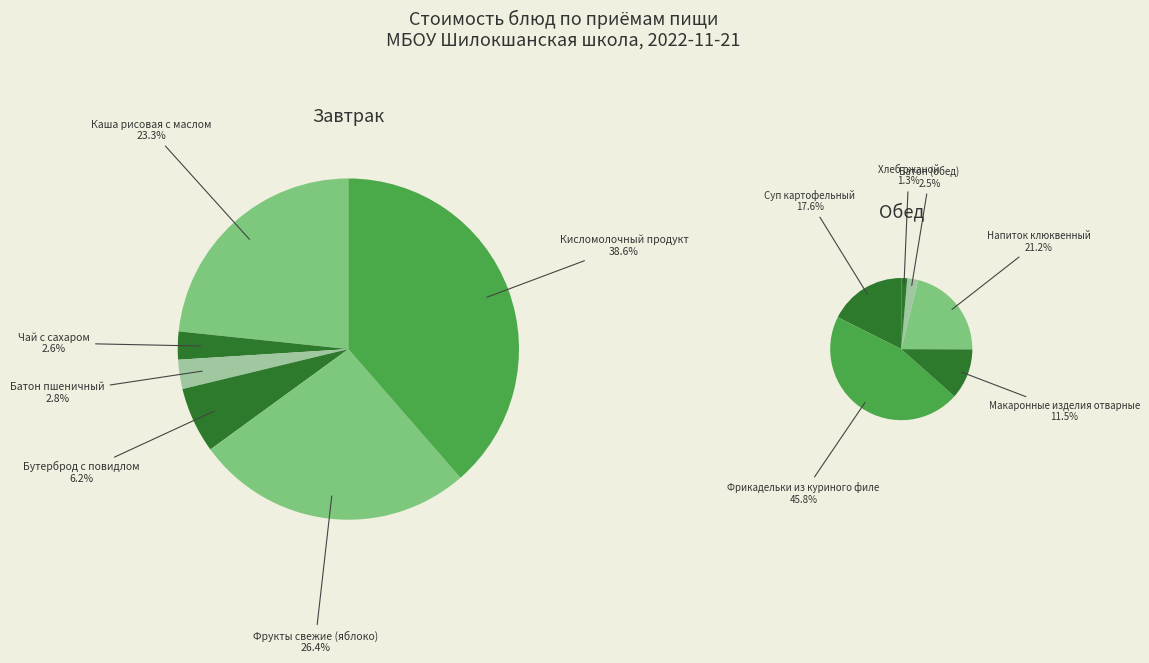

Is Напиток клюквенный the majority of the pie?

No